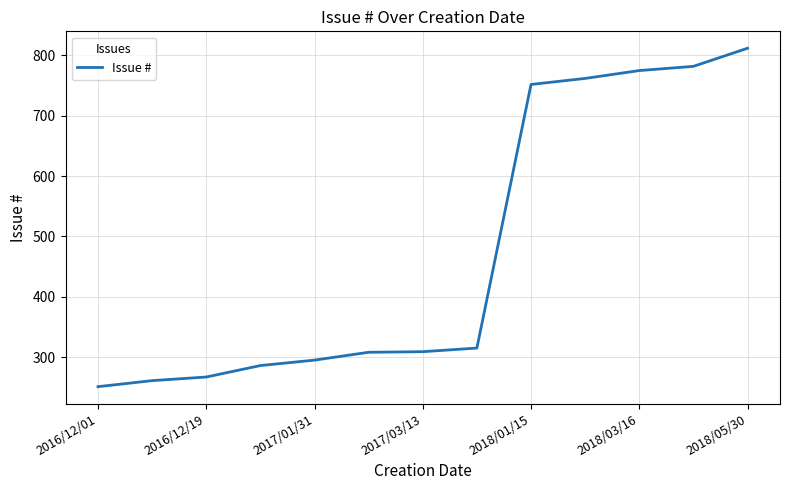

What is the minimum value shown in the chart?

251